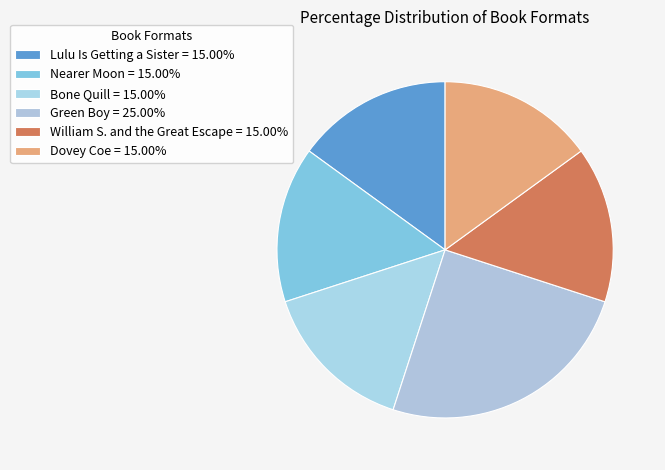

The Lulu Is Getting a Sister slice represents 20% of the pie. True or false?

False